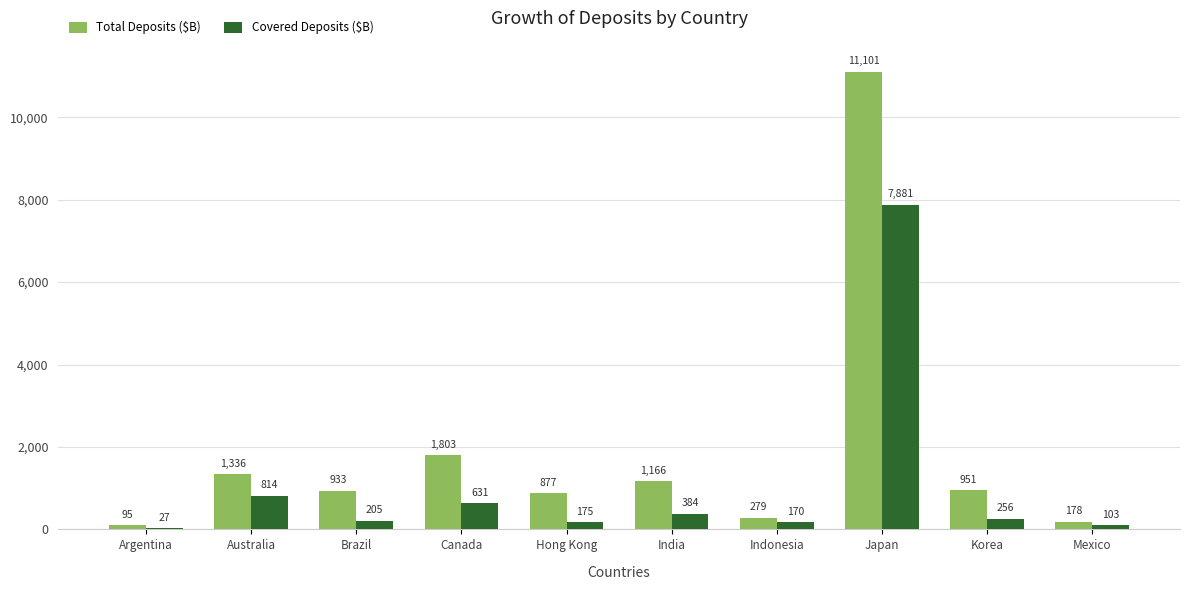

Which series changed the most between Australia and India?

Covered Deposits ($B)